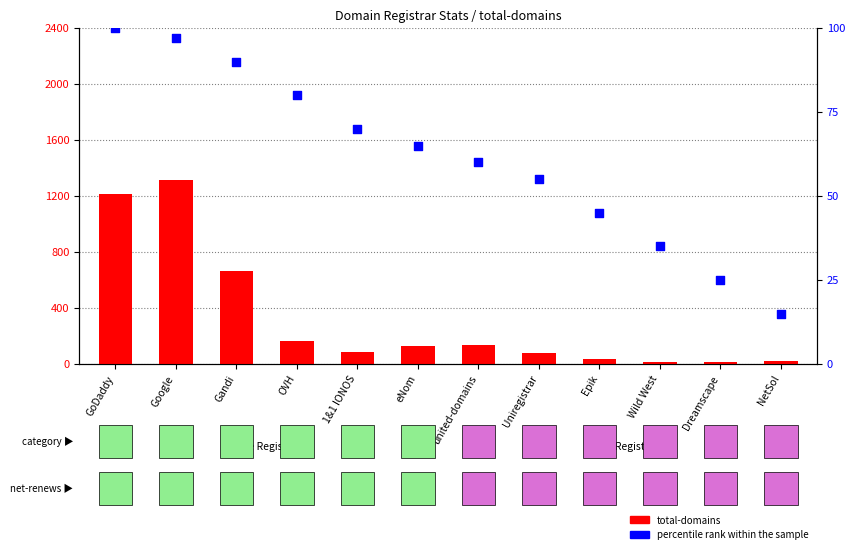

Which series has the largest total across all categories?

total-domains